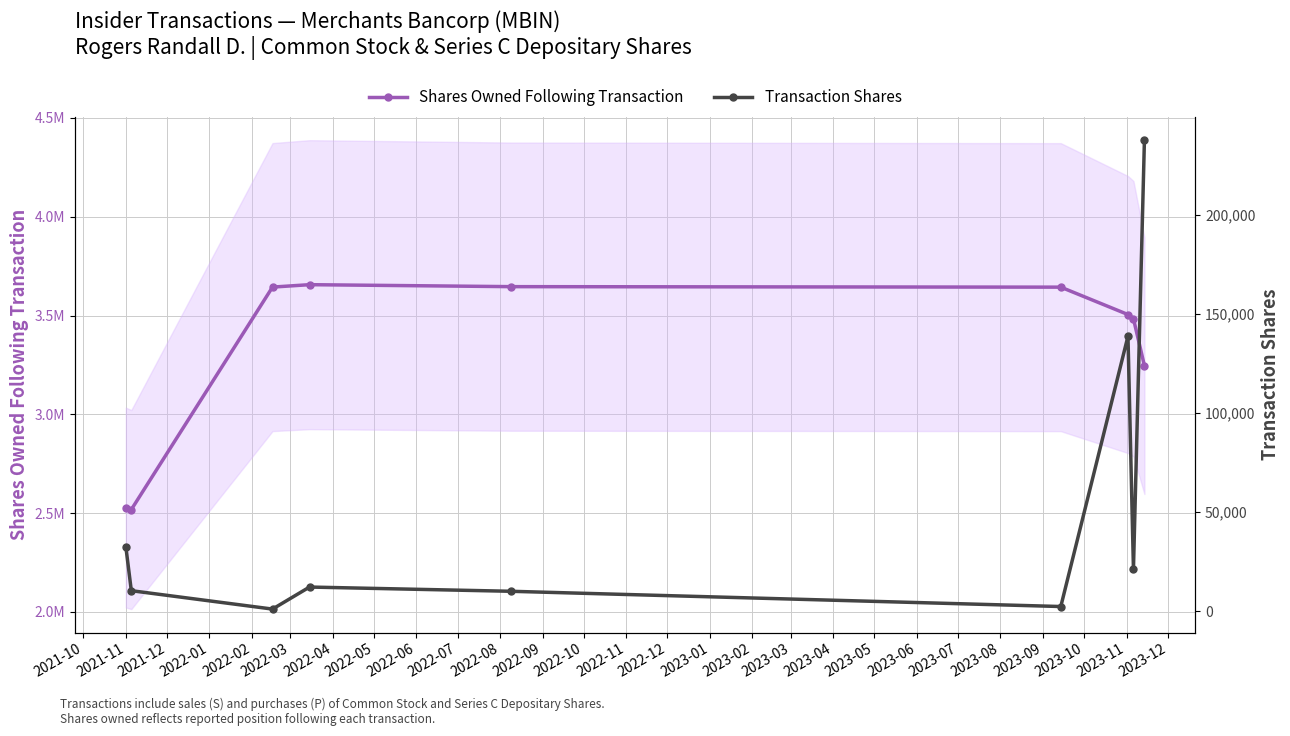

True or false: Shares Owned Following Transaction and Transaction Shares intersect in this chart.

False